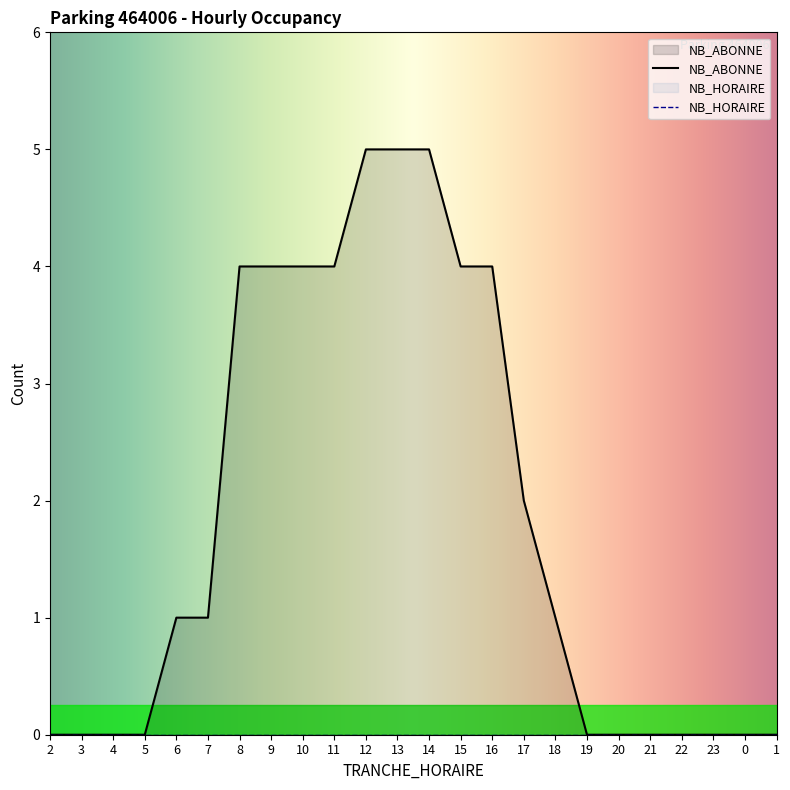

What is the greatest value displayed?

5